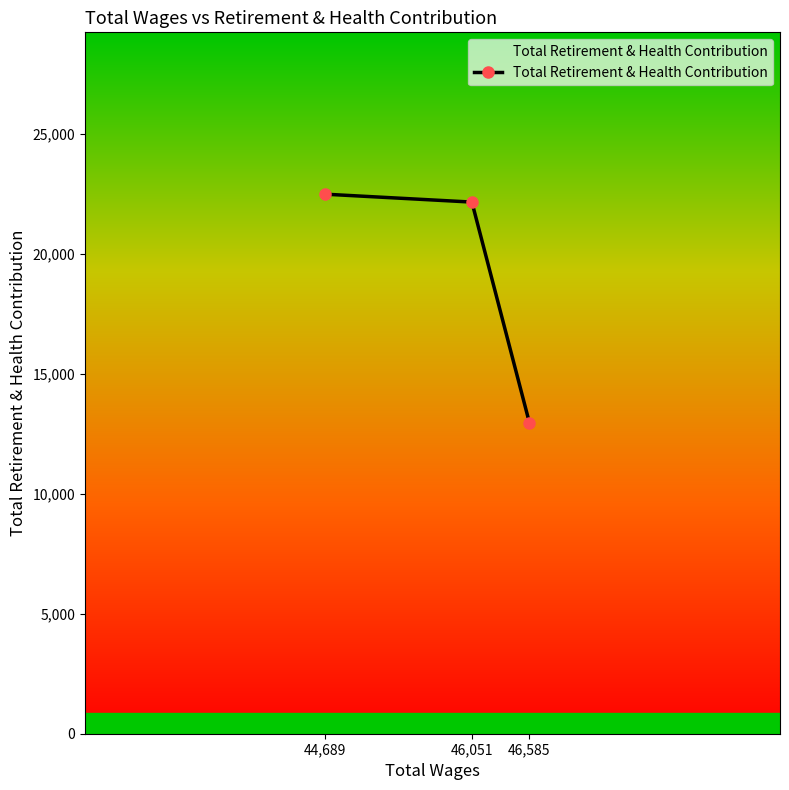

What is the change in value from 44,689 to 46,051?

-329